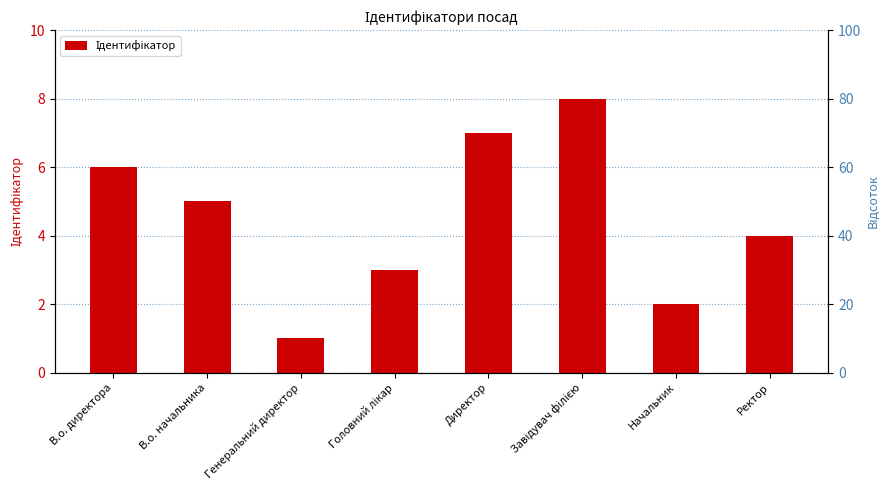

What is the smallest value displayed?

1